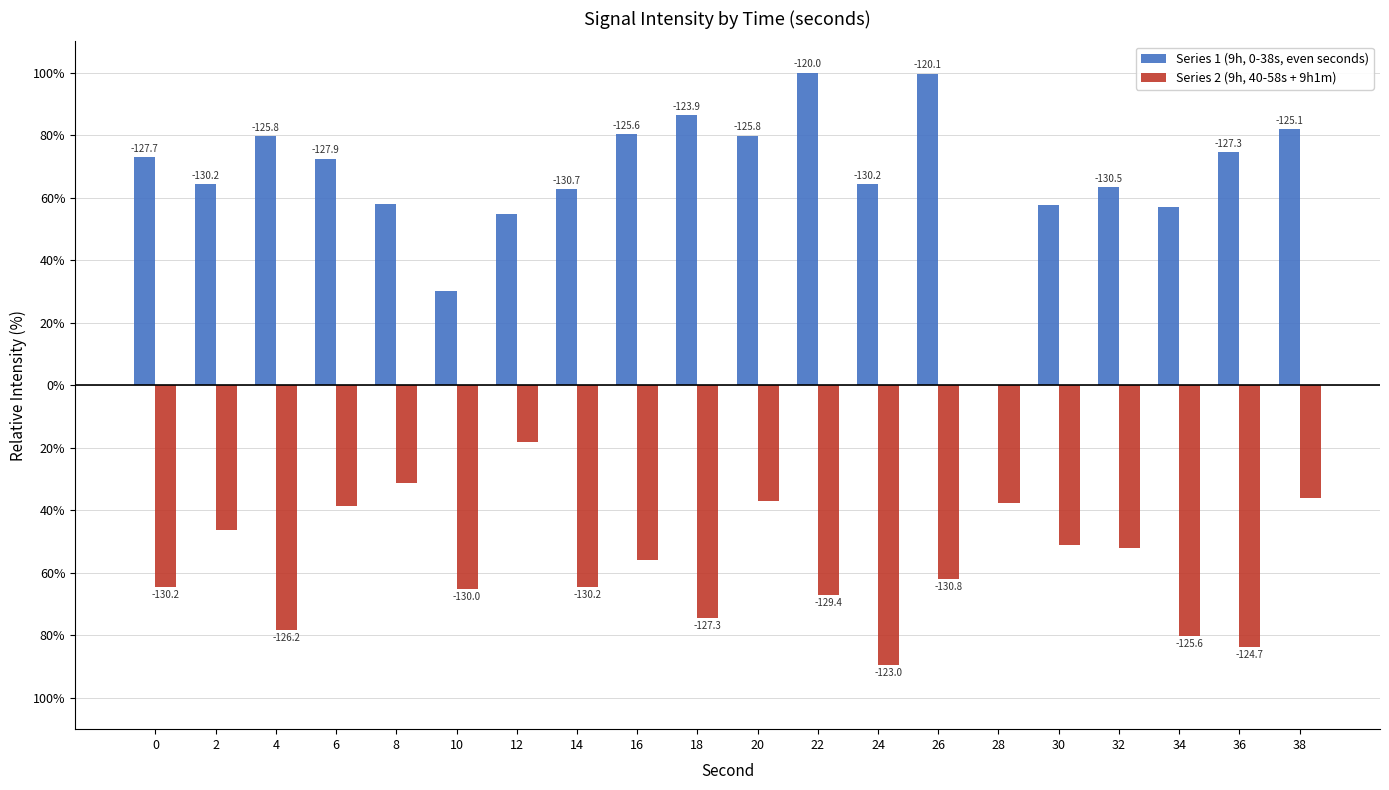

What are all the series names shown in the legend?

Series 1 (9h, 0-38s, even seconds), Series 2 (9h, 40-58s + 9h1m)